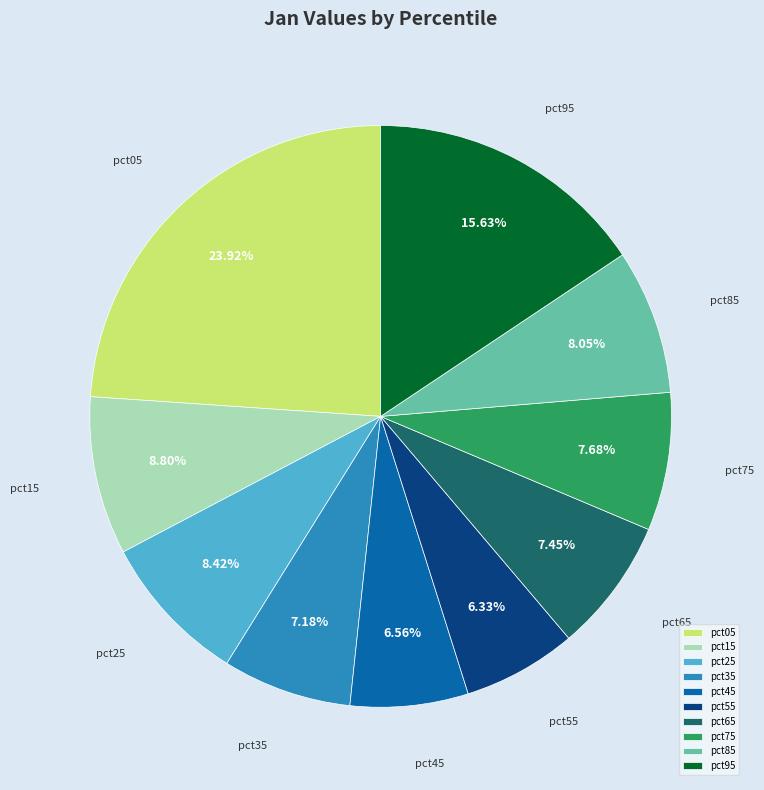

What percentage do pct65 and pct55 together represent?

13.8%